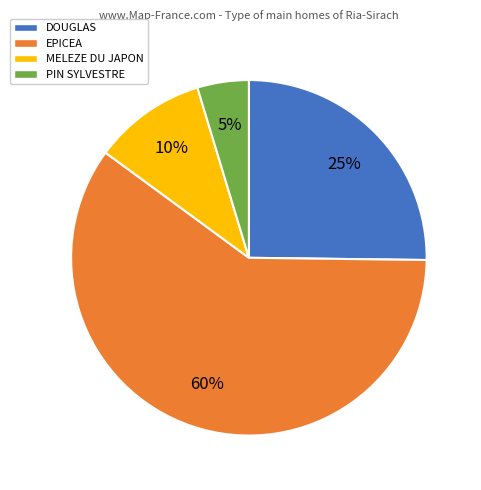

What is the largest slice in the pie chart?

EPICEA